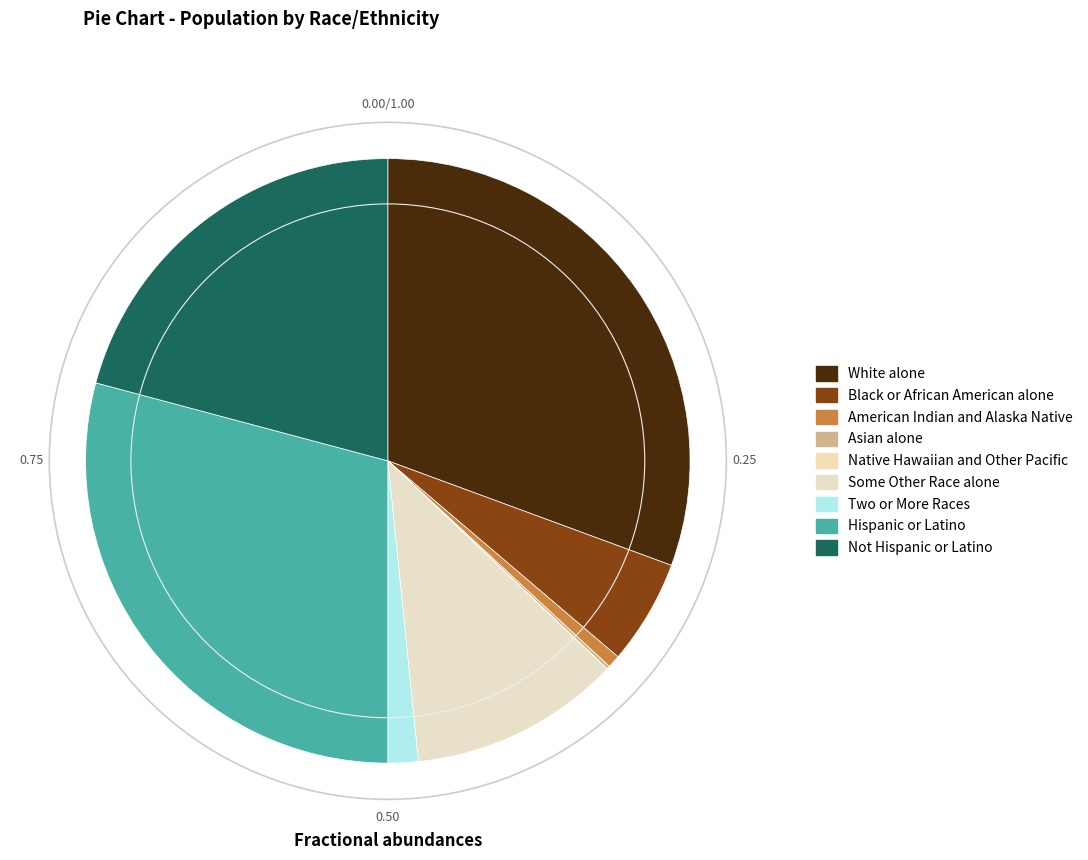

How many slices are in this pie chart?

9